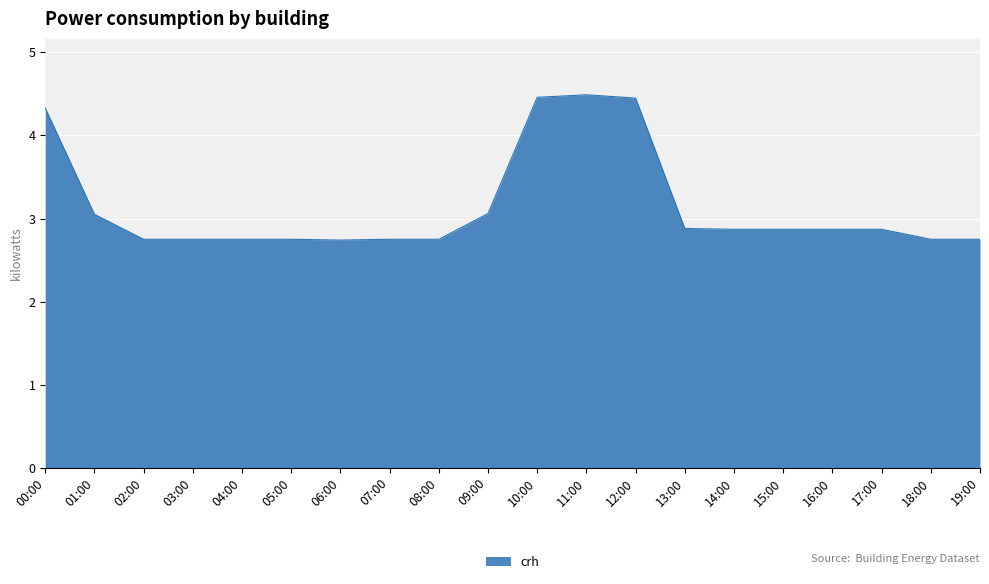

What is the average value?

3.1